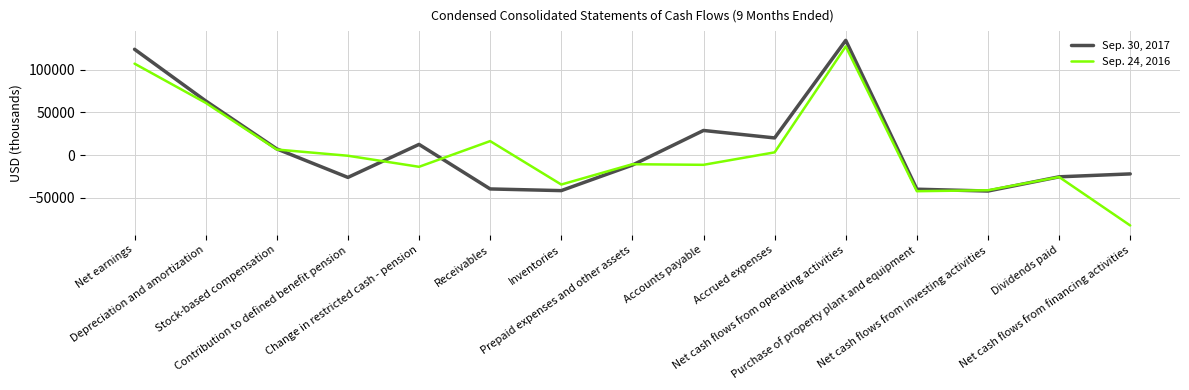

What position from the left is Depreciation and amortization?

2